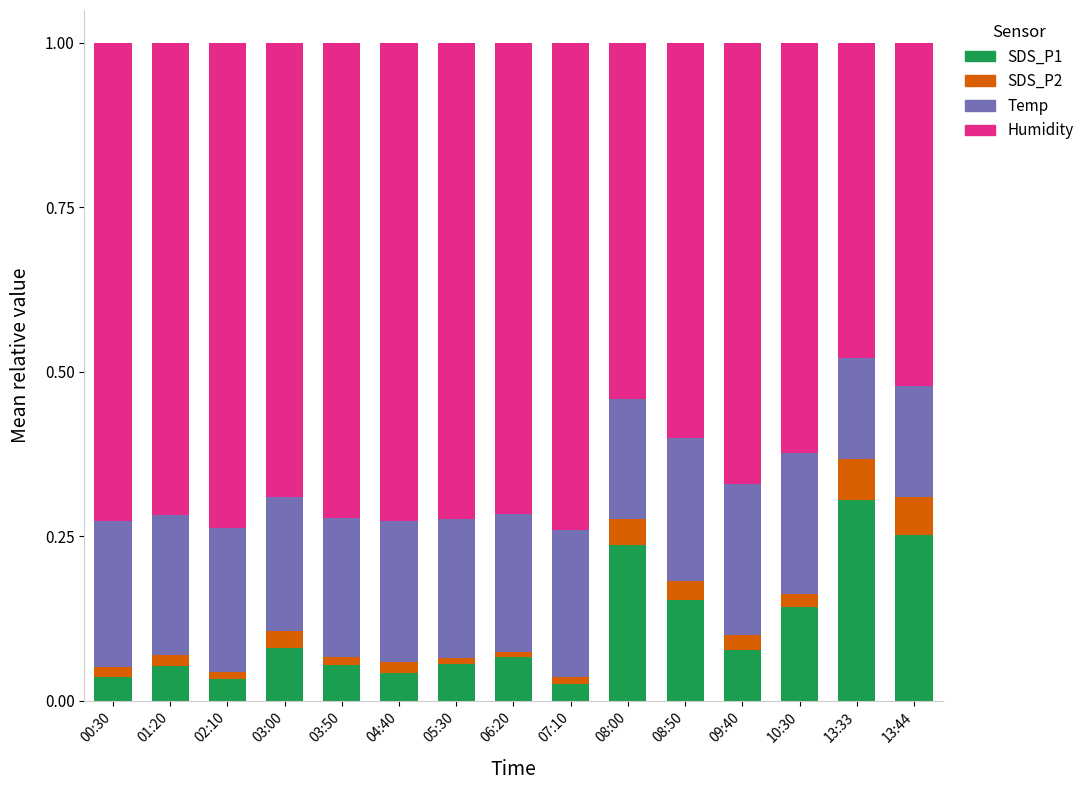

What is the total value across all series at 13:44?

1.0